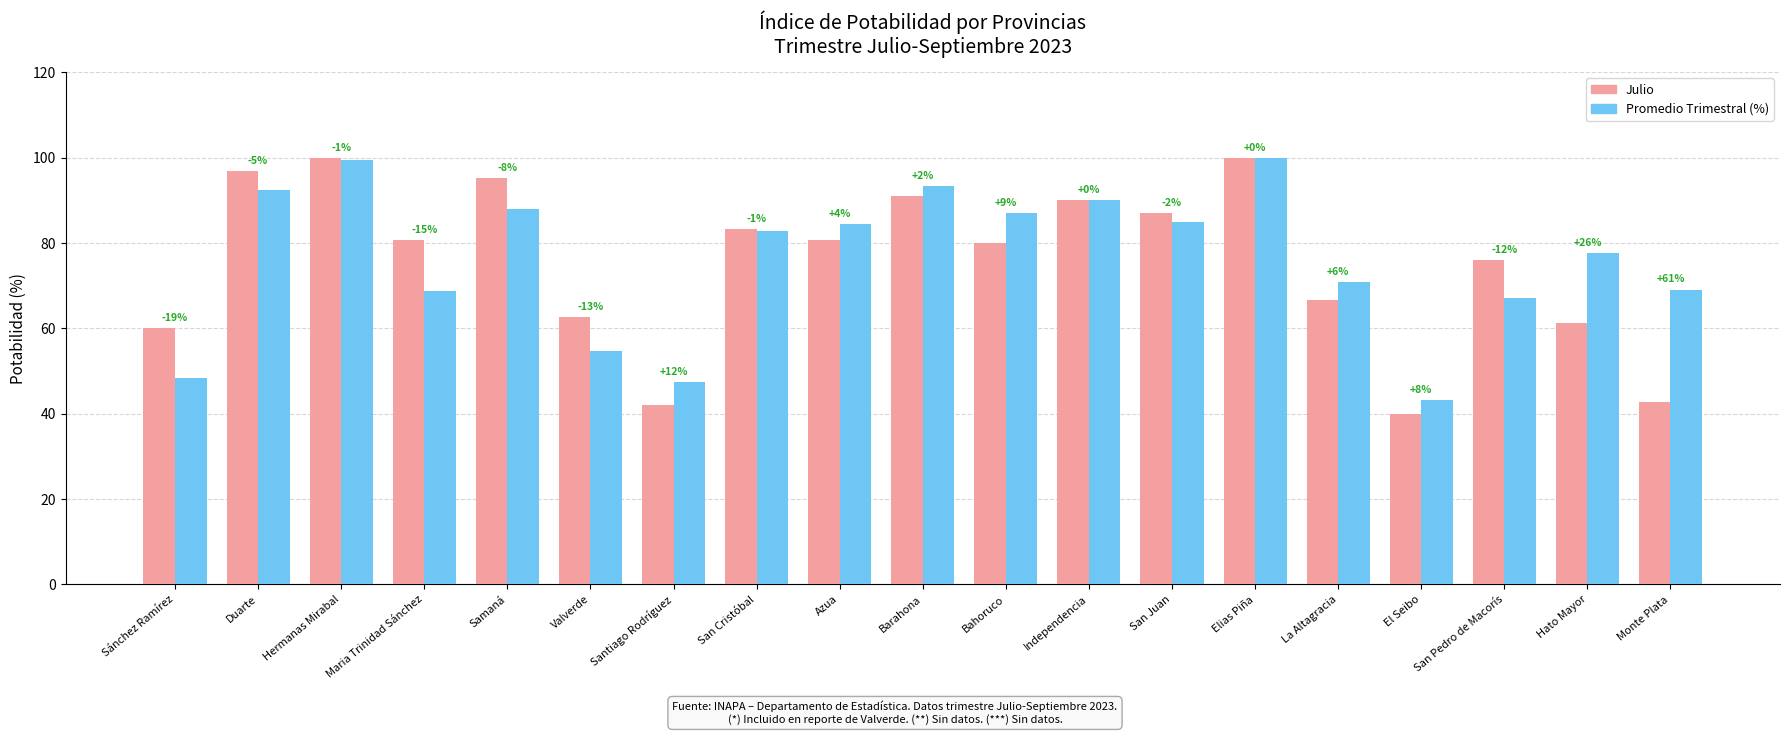

Which series has the largest range (max minus min)?

Julio